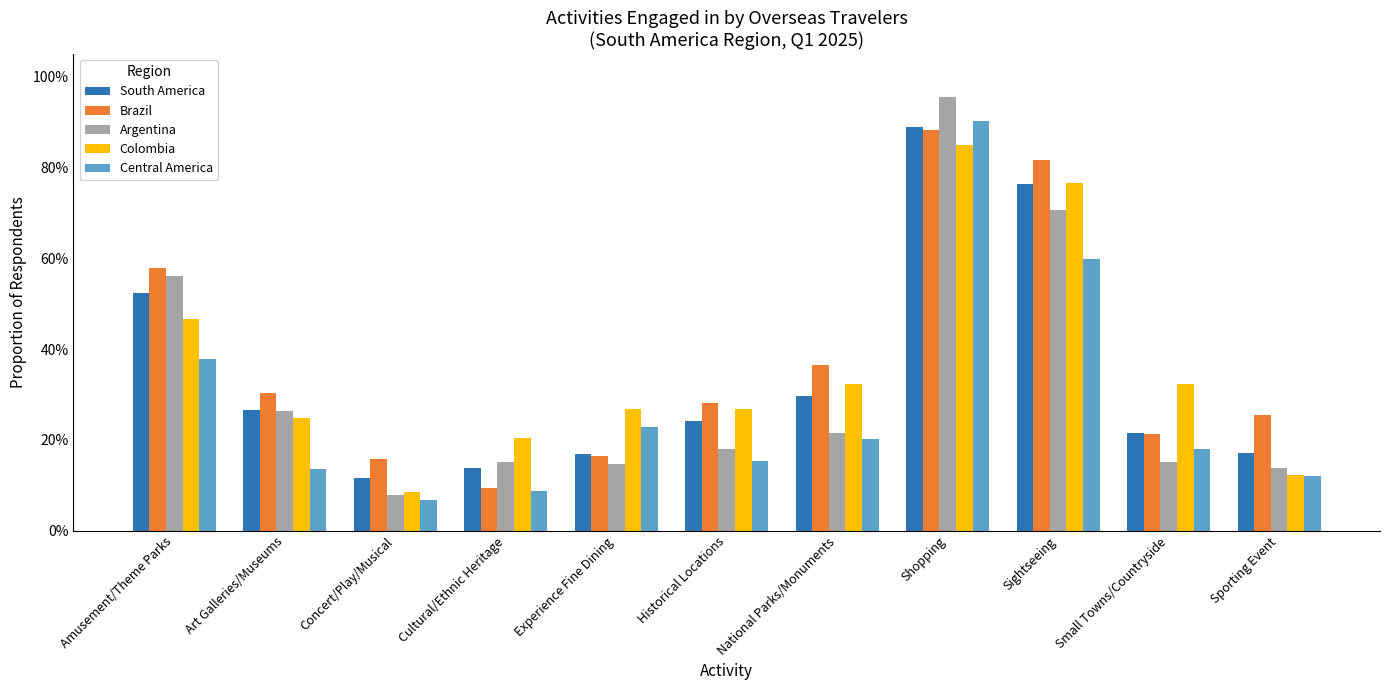

Are the bars horizontal?

No